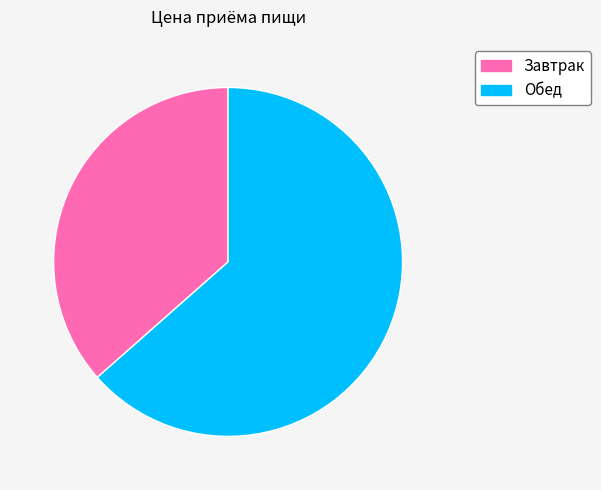

Which slice is the largest?

Обед